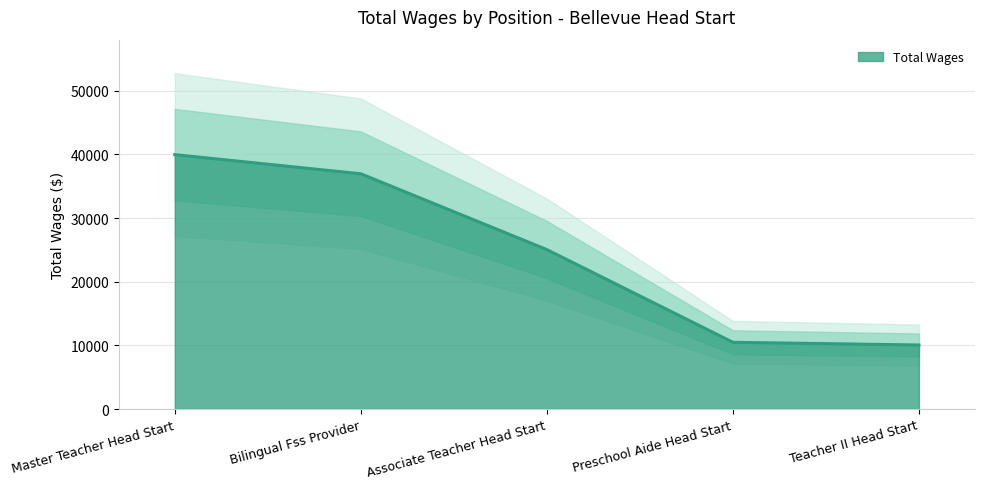

Where does the data first go above 25054?

Master Teacher Head Start